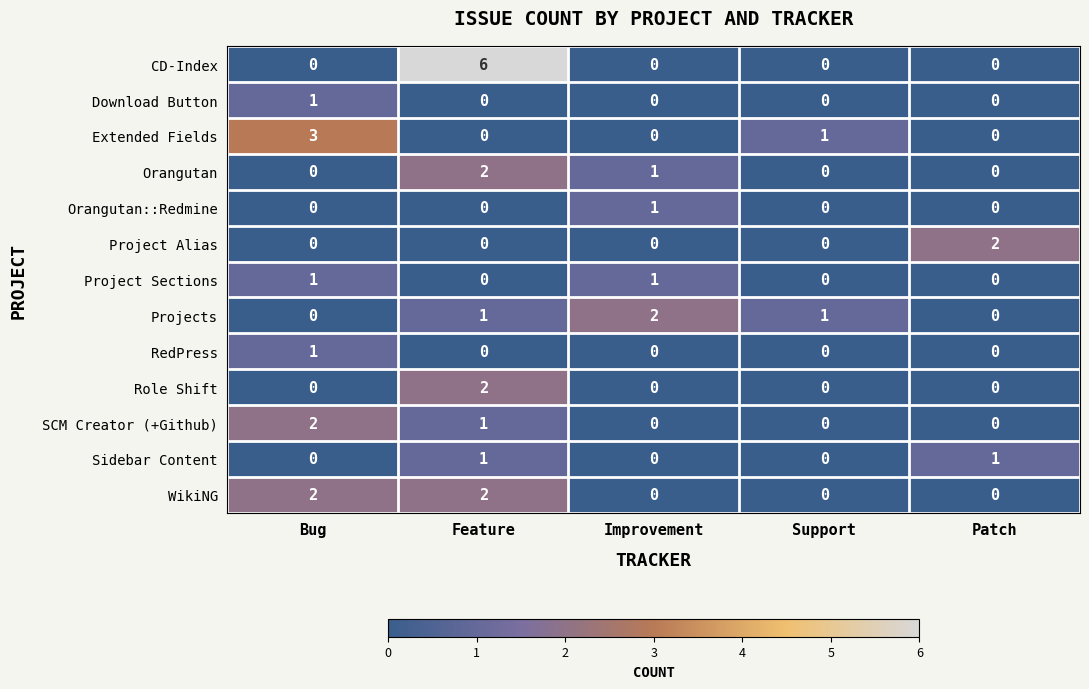

Which series has the largest total across all categories?

CD-Index